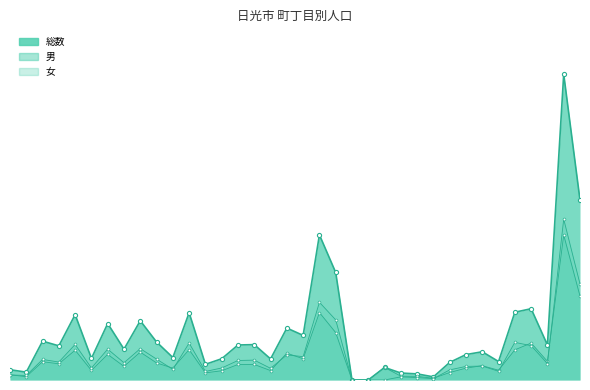

Reading left to right, transcribe all the data shown in this chart.

総数: 59	45	223	196	375	124	324	177	340	218	129	386	90	122	201	203	121	298	256	833	617	0	0	72	40	35	18	101	146	162	106	389	409	201	1755	1033
男: 30	19	105	93	171	55	147	78	160	98	68	174	41	53	89	89	54	154	122	387	272	0	0	72	22	21	10	43	68	82	56	173	212	107	832	482
女: 29	26	118	103	204	69	177	99	180	120	61	212	49	69	112	114	67	144	134	446	345	0	0	0	18	14	8	58	78	80	50	216	197	94	923	551